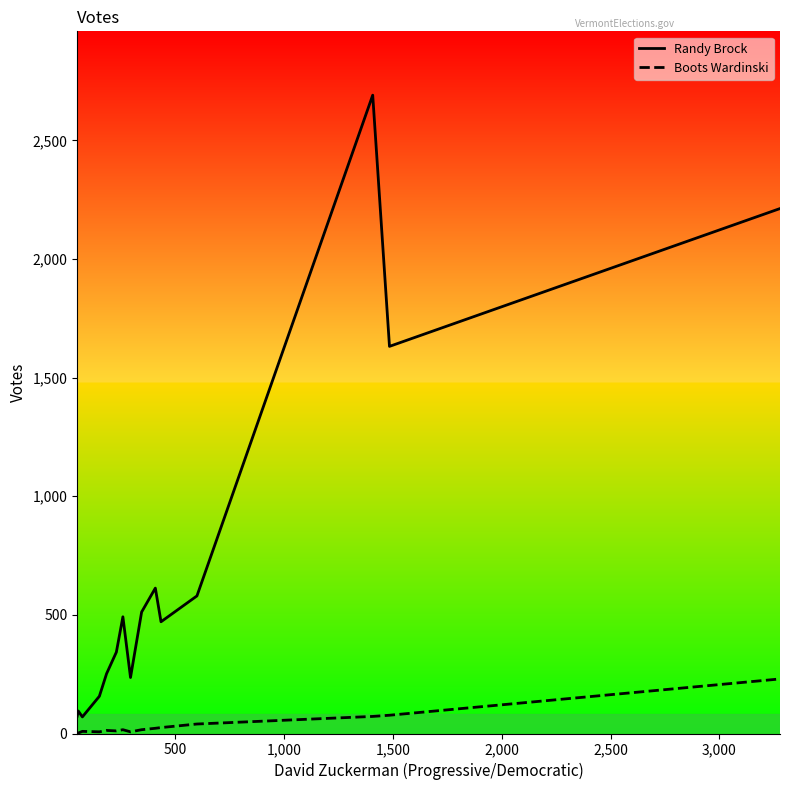

What is the difference between the maximum and minimum values in the Boots Wardinski series?

228